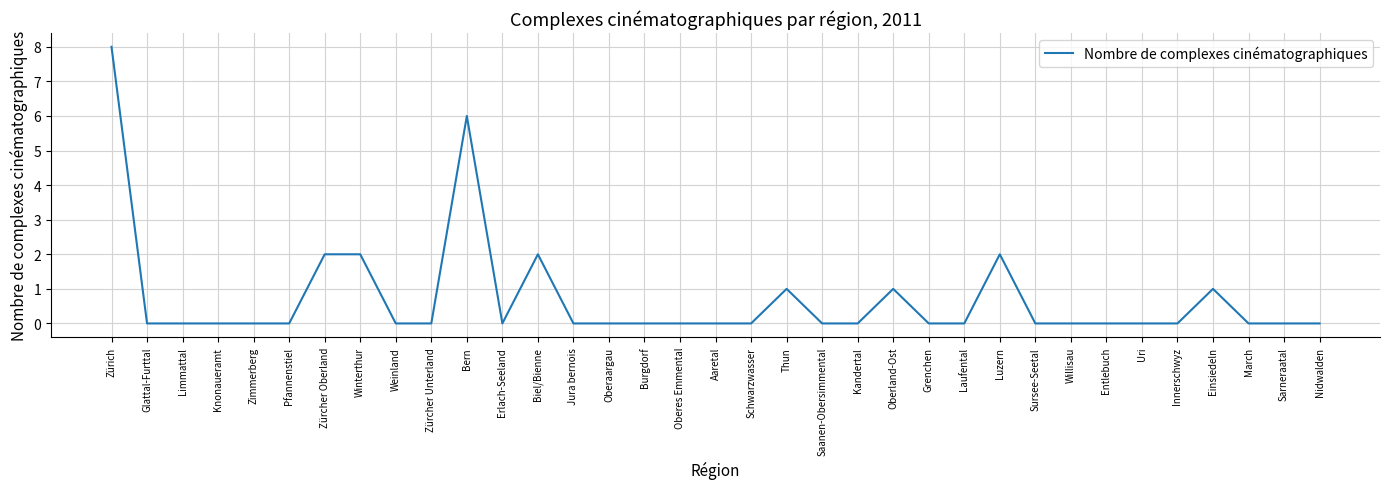

How many values are between 0 and 1?

29